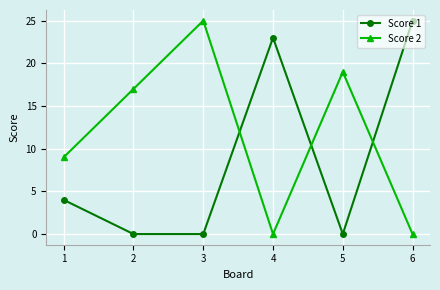

What is the spread (max minus min) of values at 2?

17